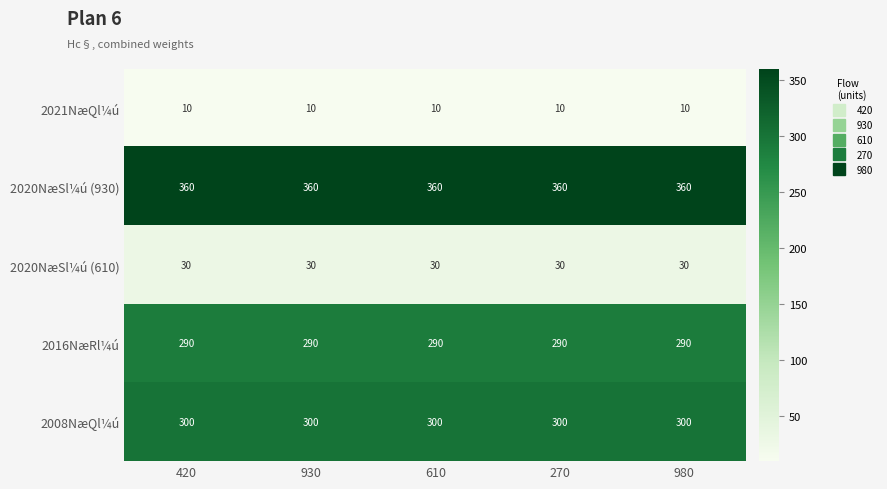

What is the maximum value for 2021NæQl¼ú?

10